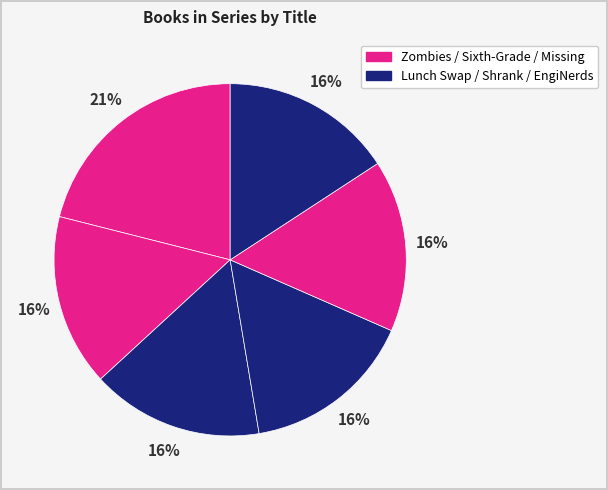

How many slices are in this pie chart?

6